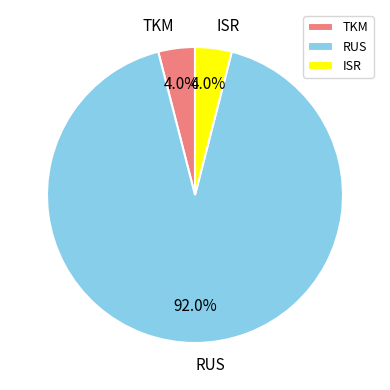

How many slices are in this pie chart?

3